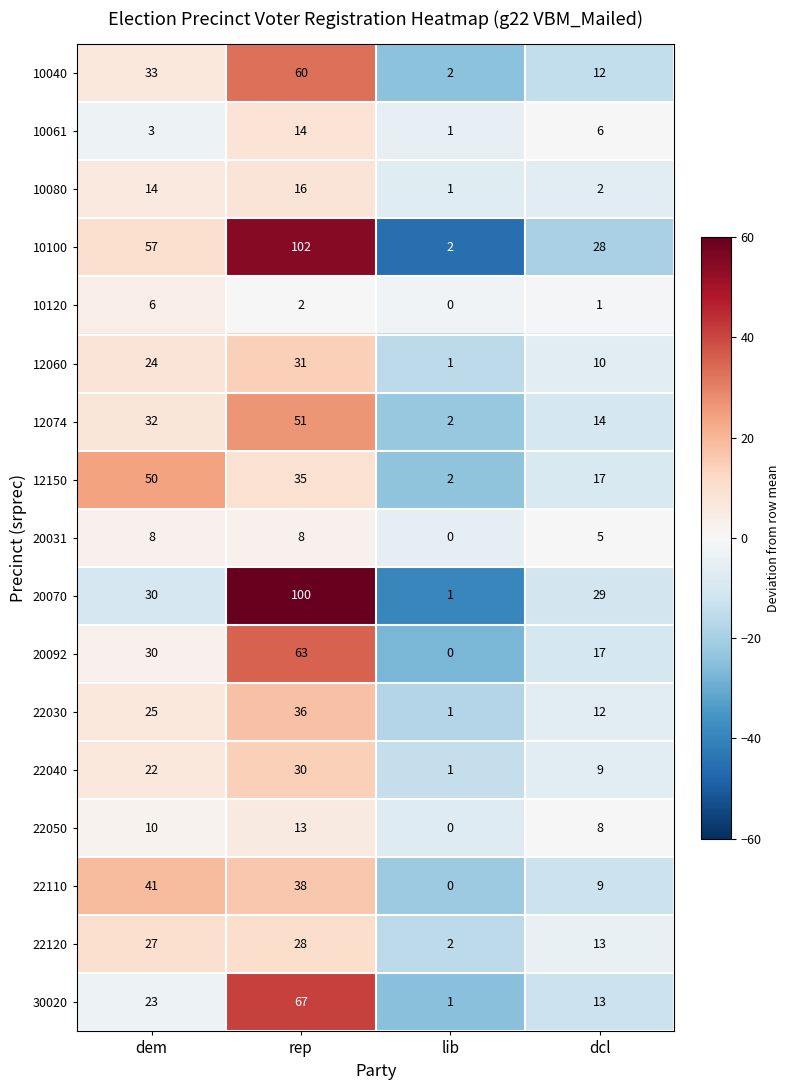

At which label does 12150 first exceed 35?

dem